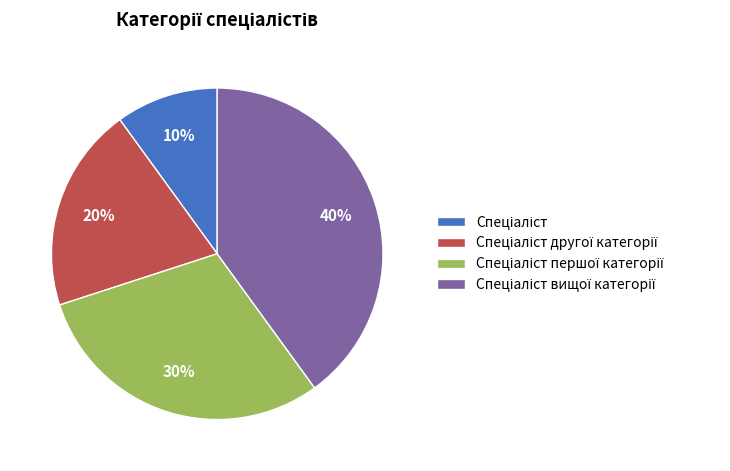

To the nearest percent, what is the difference between the largest and smallest slice percentages?

30%